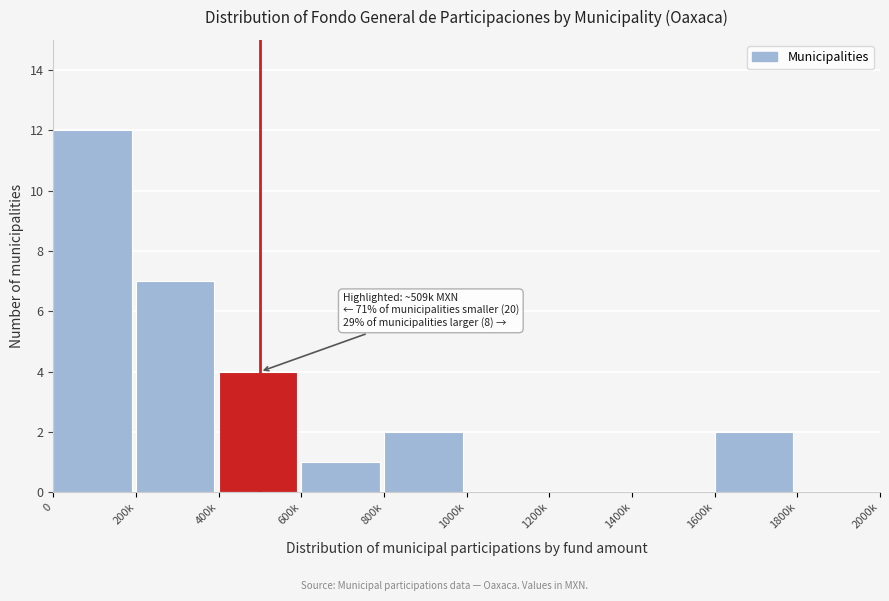

Reading right to left, list all the values displayed in this chart.

1800k=0	1600k=2	1400k=0	1200k=0	1000k=0	800k=2	600k=1	400k=4	200k=7	0=12